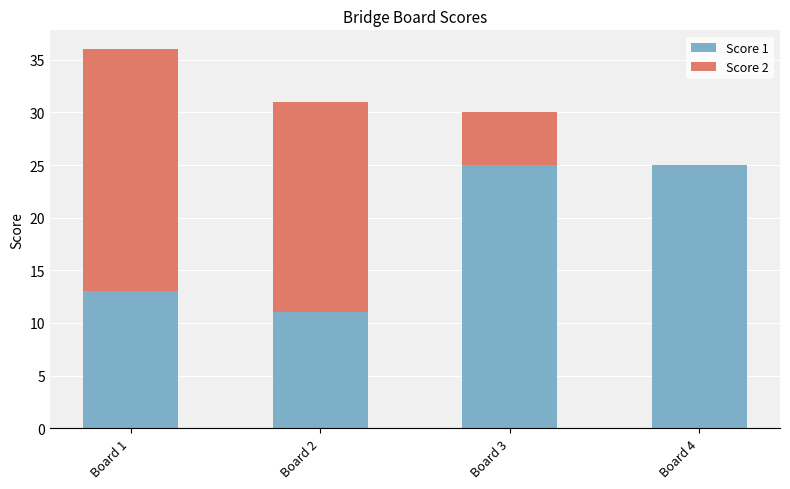

Does the chart contain stacked bars?

Yes